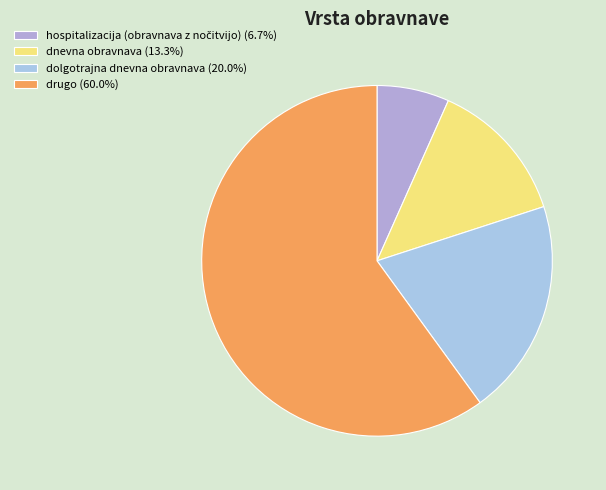

To the nearest percent, what is the combined percentage of dnevna obravnava and drugo?

73%